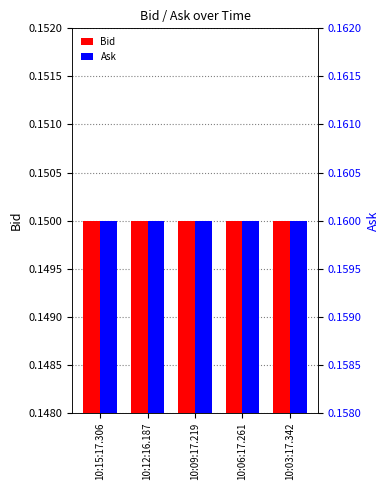

What is the total value across all series at 10:15:17.306?

0.3